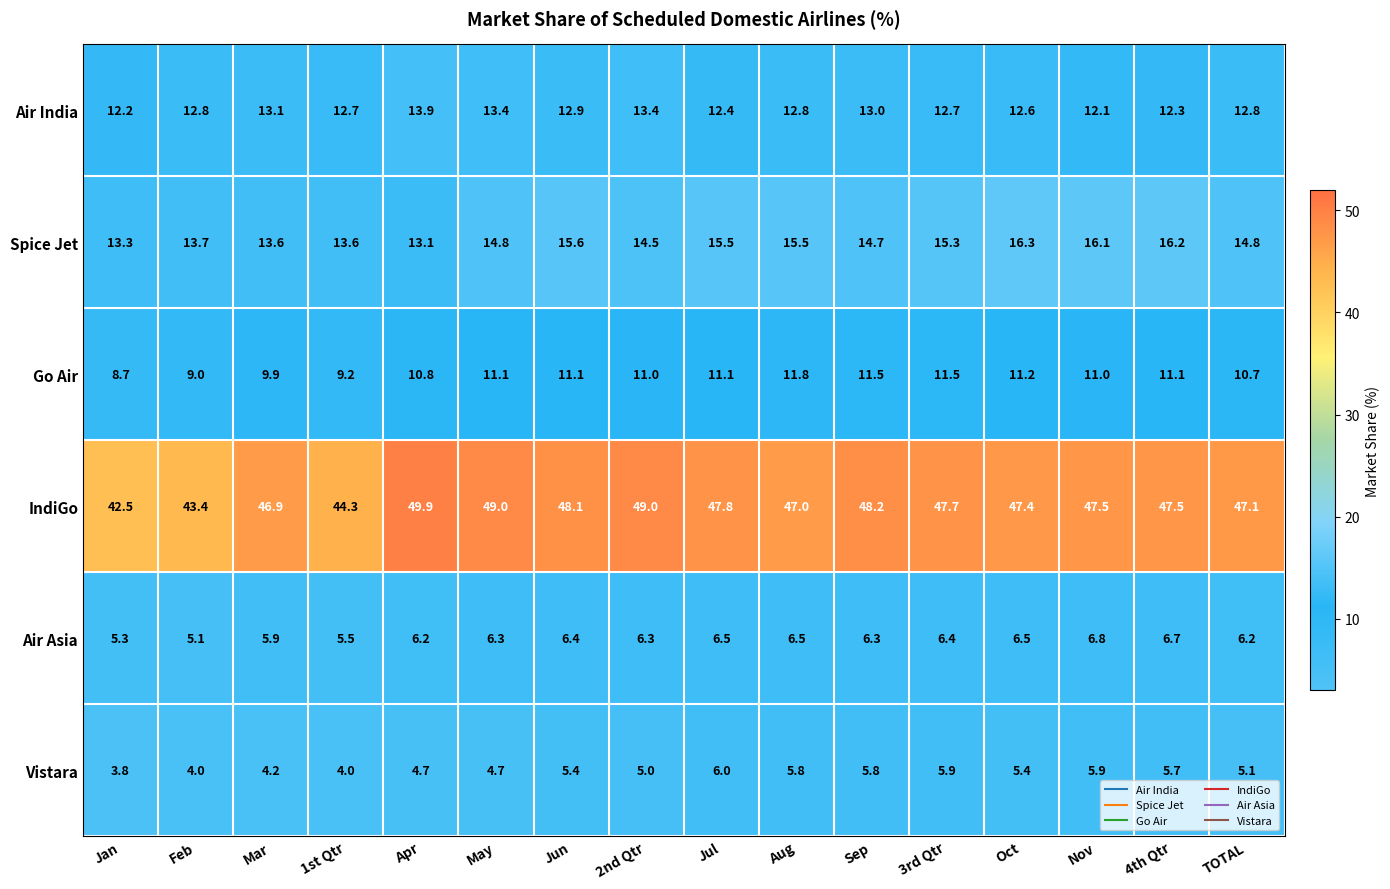

At which label is Air India closest to 13?

Sep